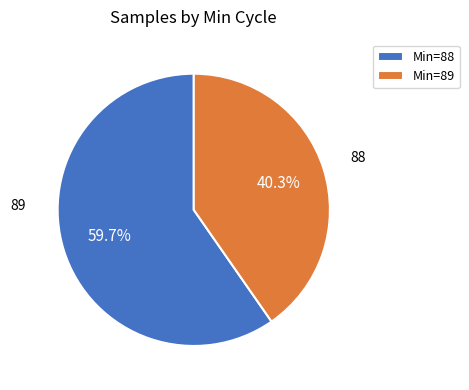

What percentage do Min=89 and Min=88 together represent?

100.0%